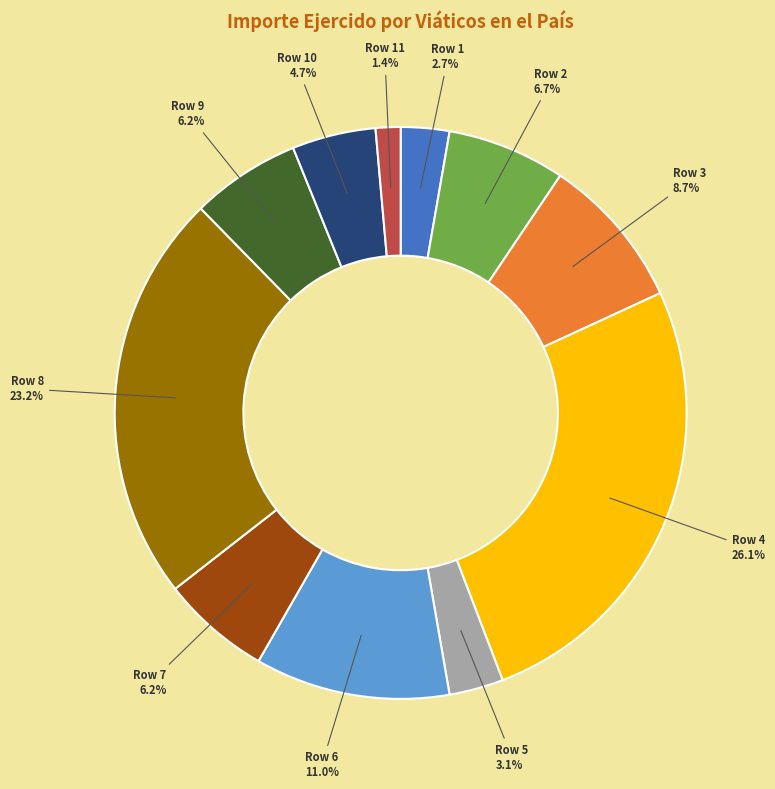

Between Row 2 and Row 7, which is larger?

Row 2